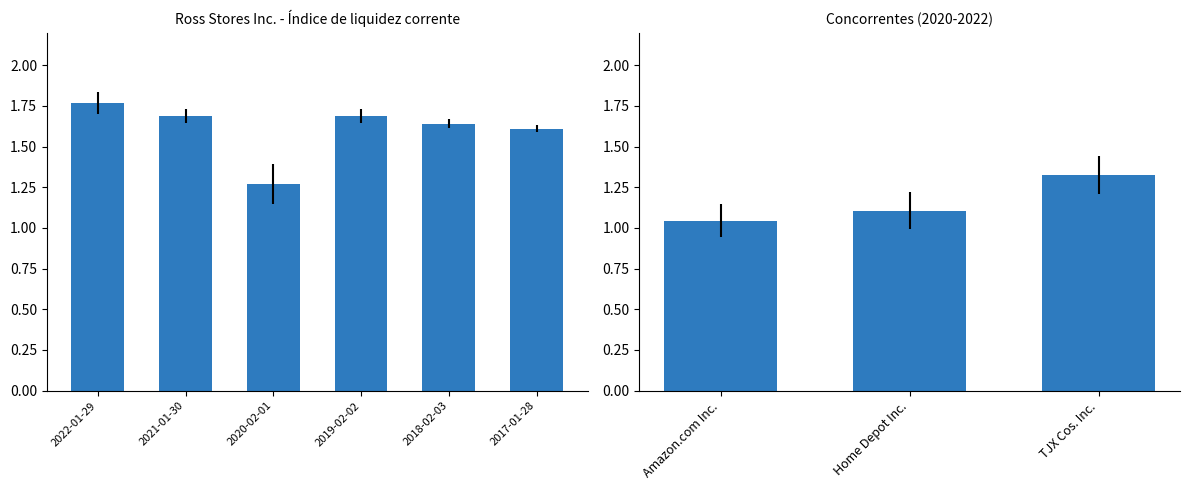

List the series in order of their peak value, highest first.

Índice de liquidez corrente, TJX Cos. Inc., Home Depot Inc., Amazon.com Inc.